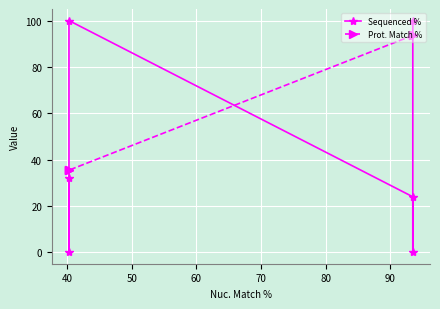

Between 60 and 80, which is larger?

60